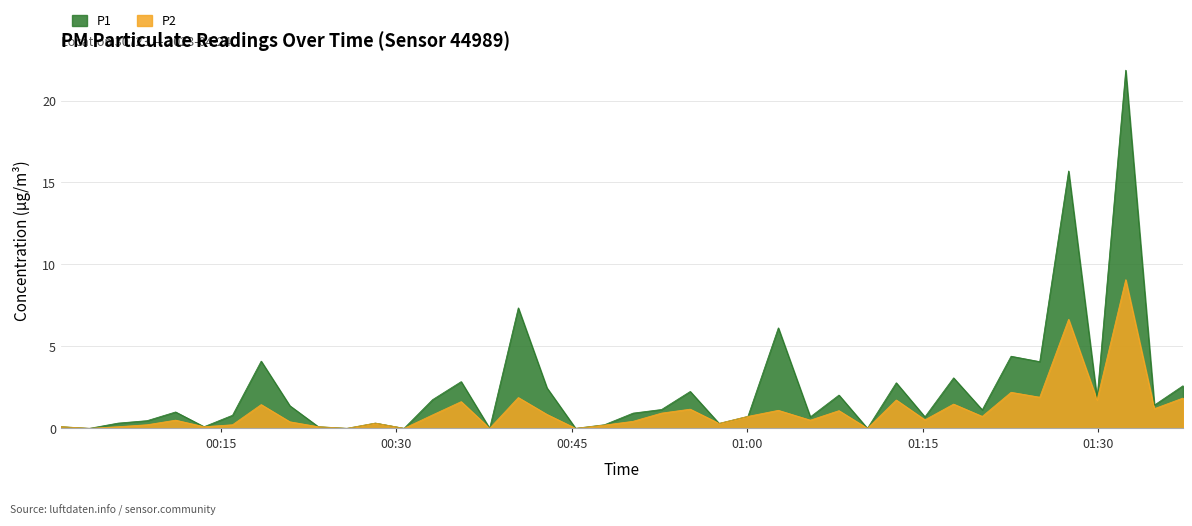

Which series has the largest total across all categories?

P1